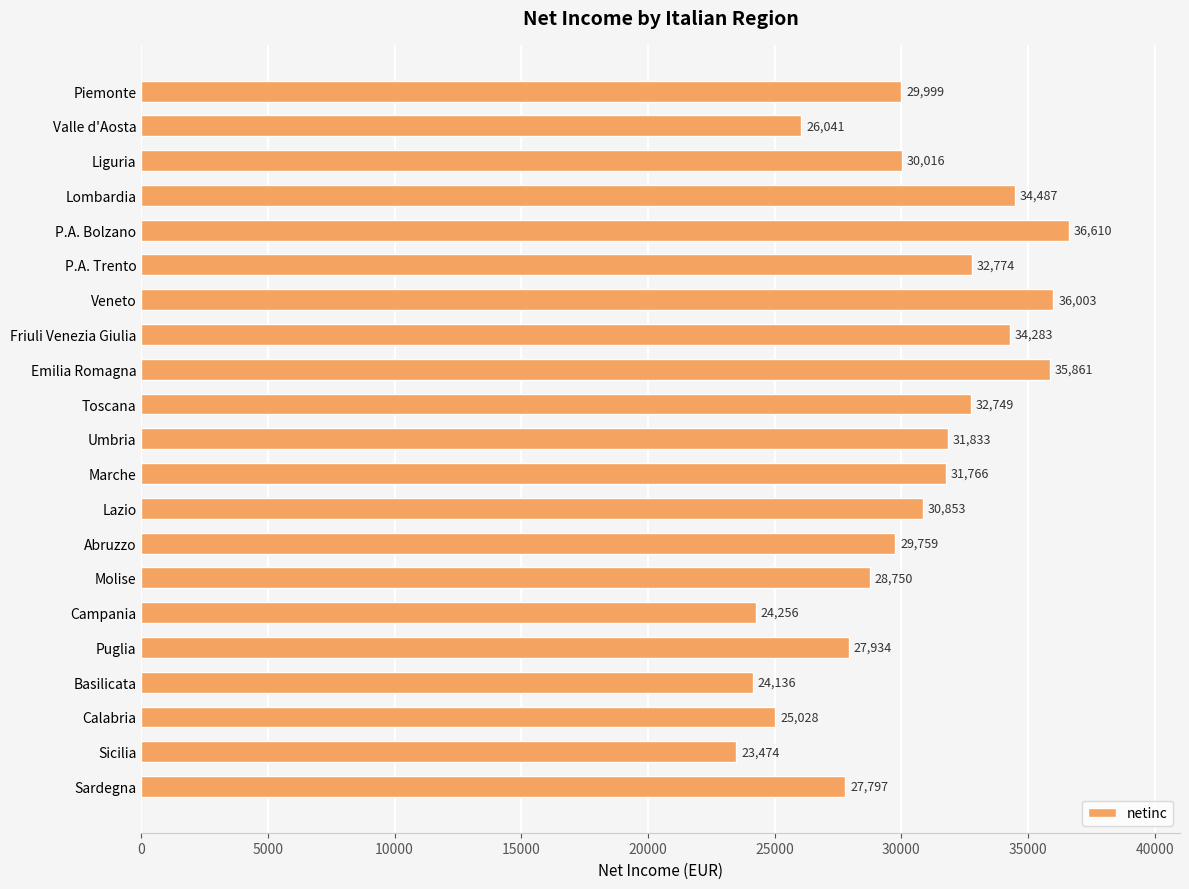

What is the minimum value shown in the chart?

23474